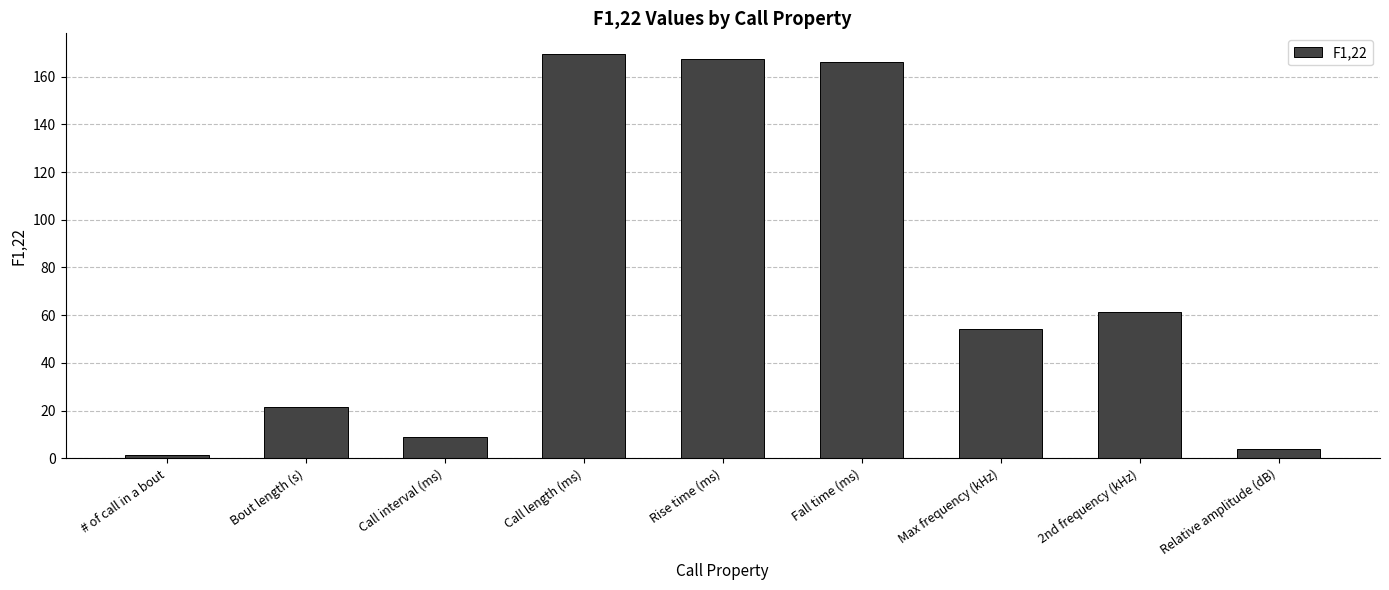

The chart shows a value of 54.2 at Max frequency (kHz). True or false?

True